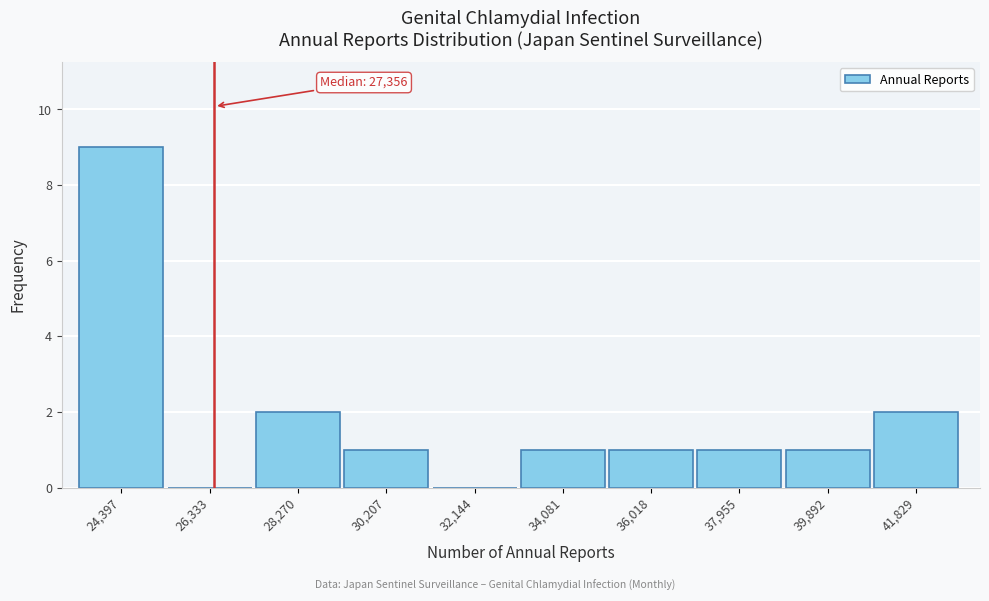

Reading right to left, transcribe all the data shown in this chart.

41,829=2	39,892=1	37,955=1	36,018=1	34,081=1	32,144=0	30,207=1	28,270=2	26,333=0	24,397=9